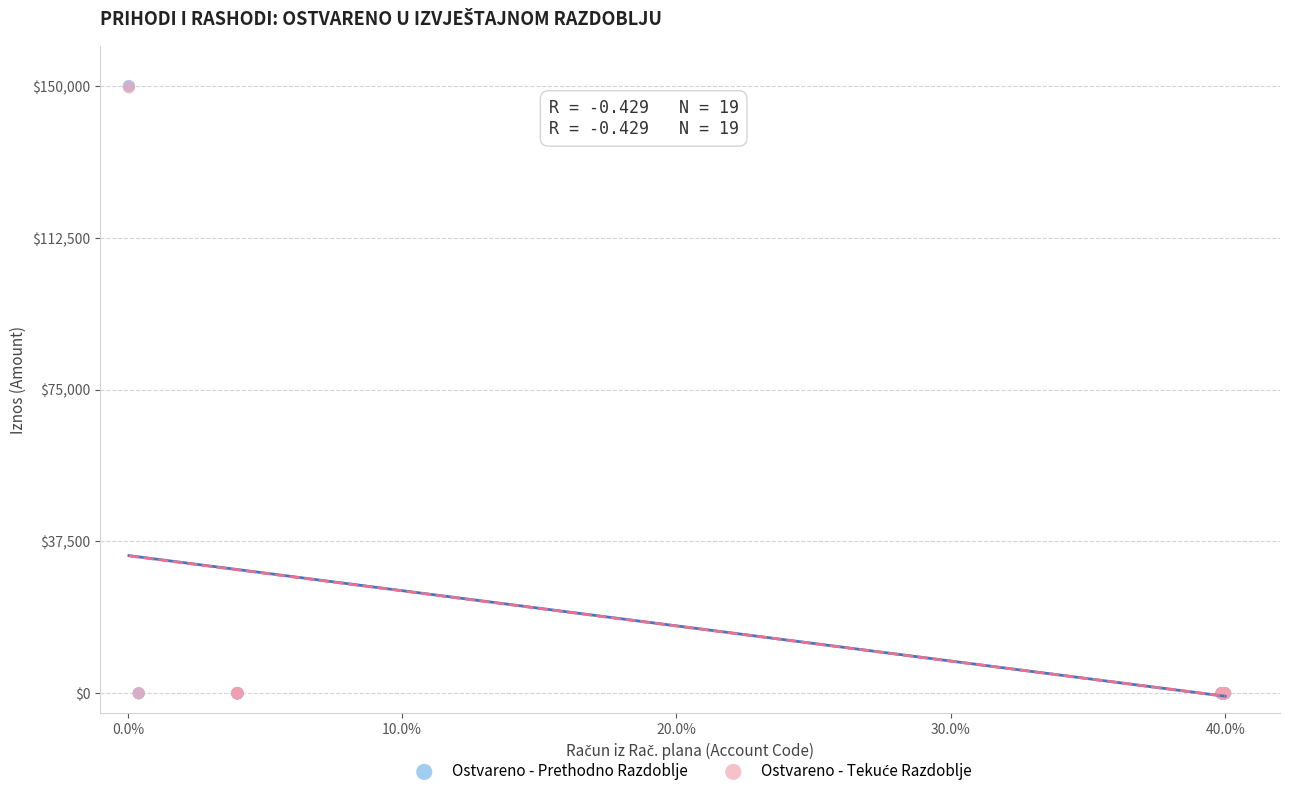

Which series has the widest spread of Y values?

Ostvareno - Prethodno Razdoblje